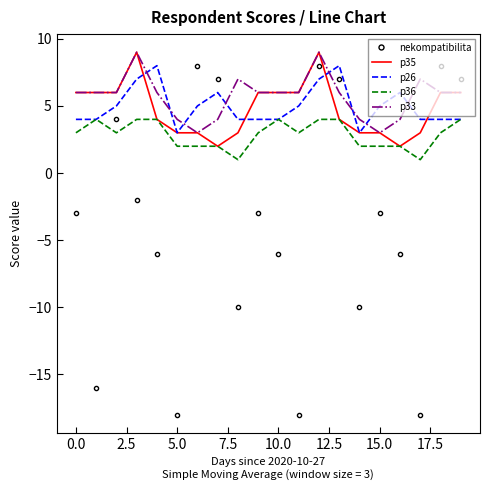

What is the maximum value for nekompatibilita?

8